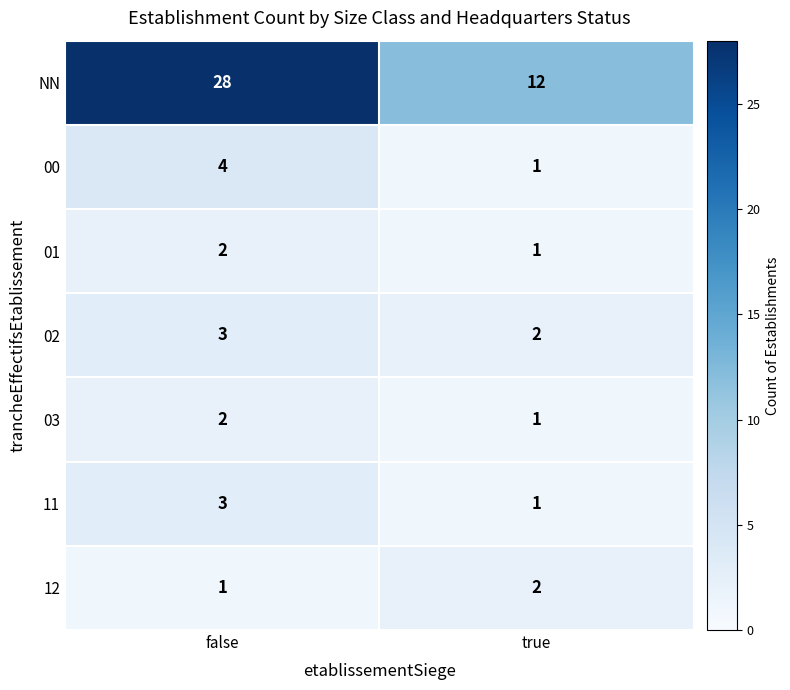

What is the difference between the maximum and minimum values in the 00 series?

3